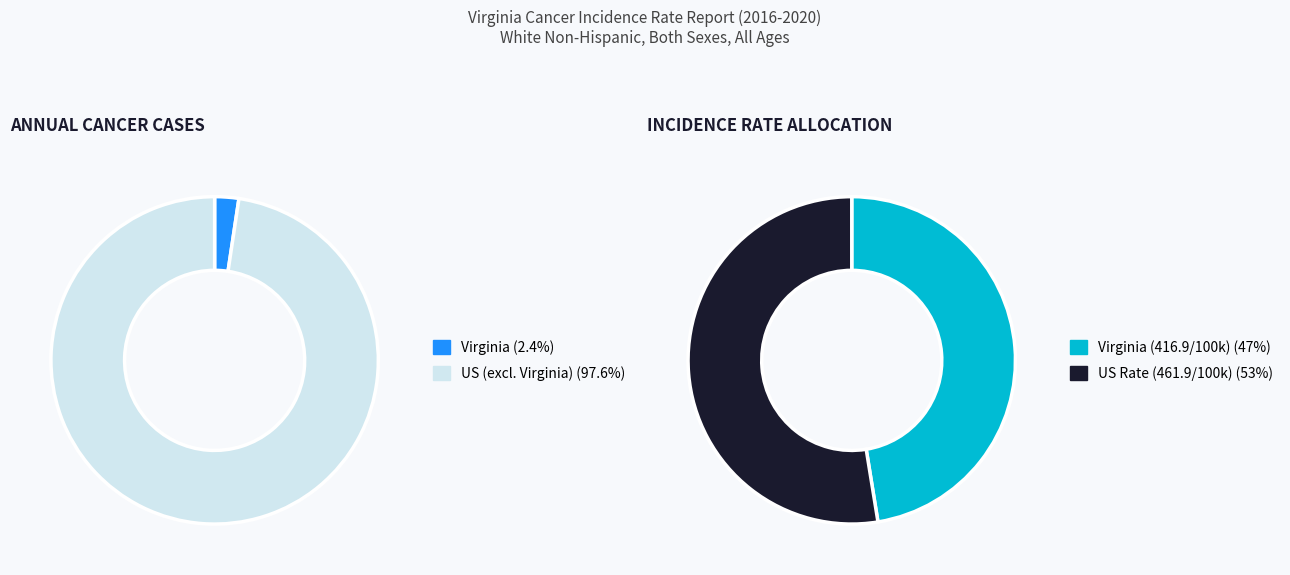

To the nearest percent, what portion does Virginia represent?

2%